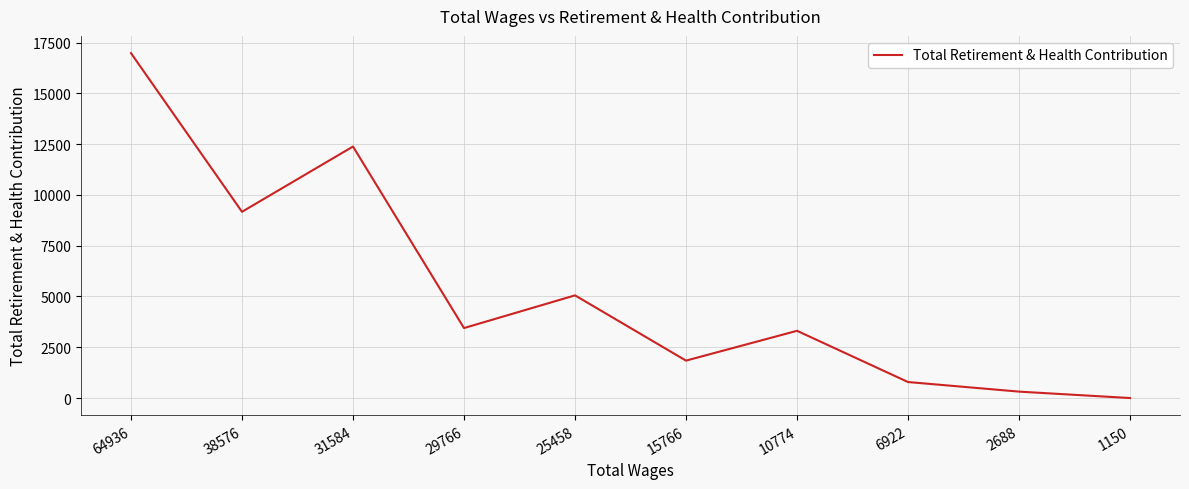

How many lines are shown in the chart?

1